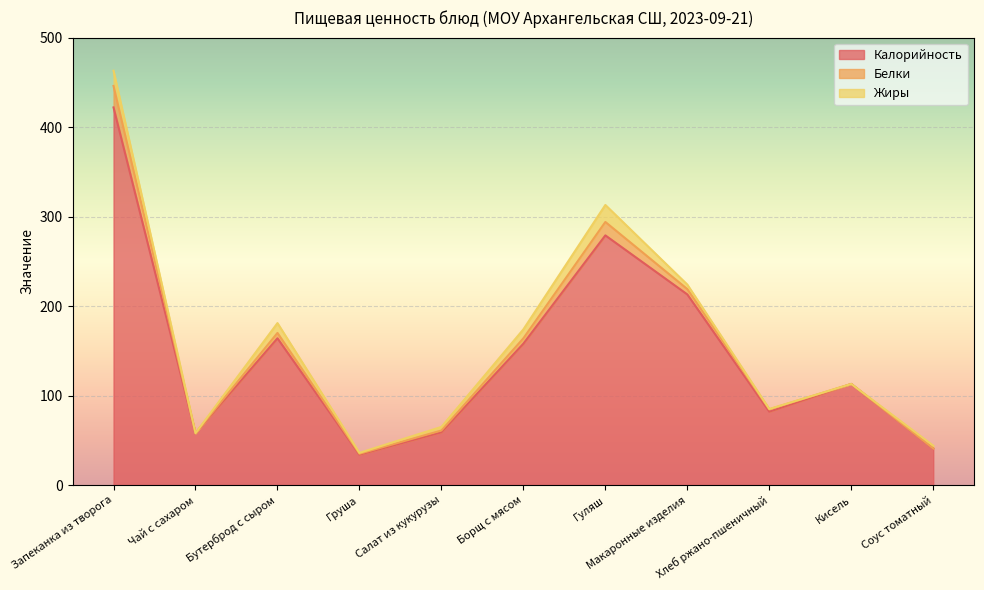

How many series are shown in this chart?

3